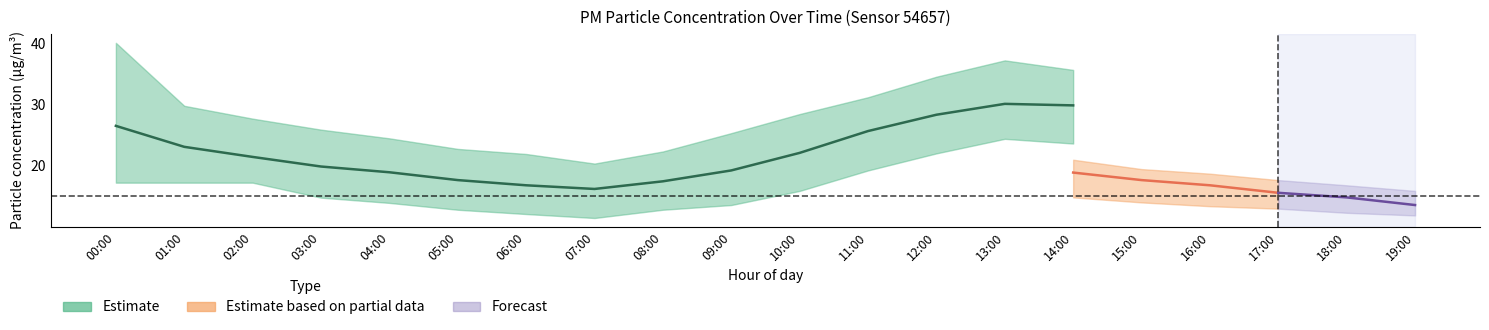

True or false: P1_upper and P2_lower cross at least once.

False